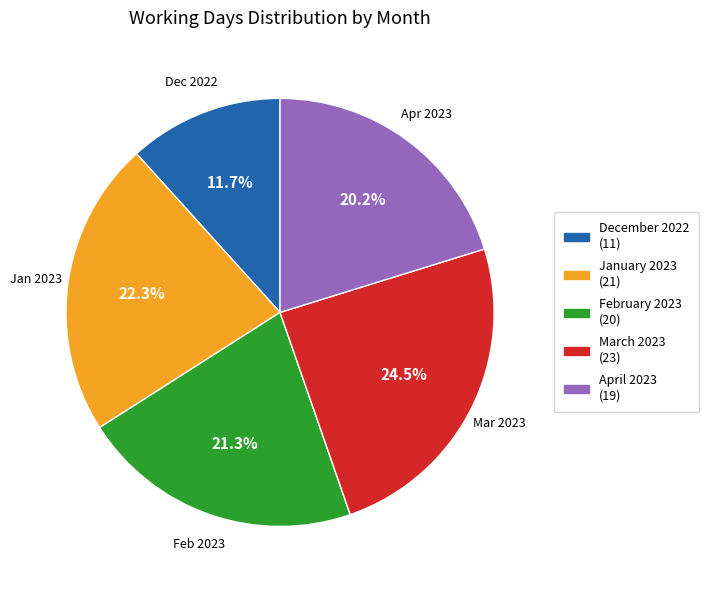

To the nearest percent, what percentage of the pie is April 2023?

20%